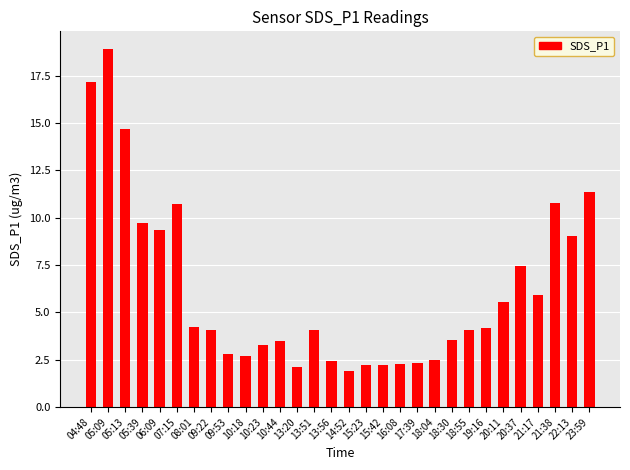

What is the difference between the second highest and second lowest values?

15.1